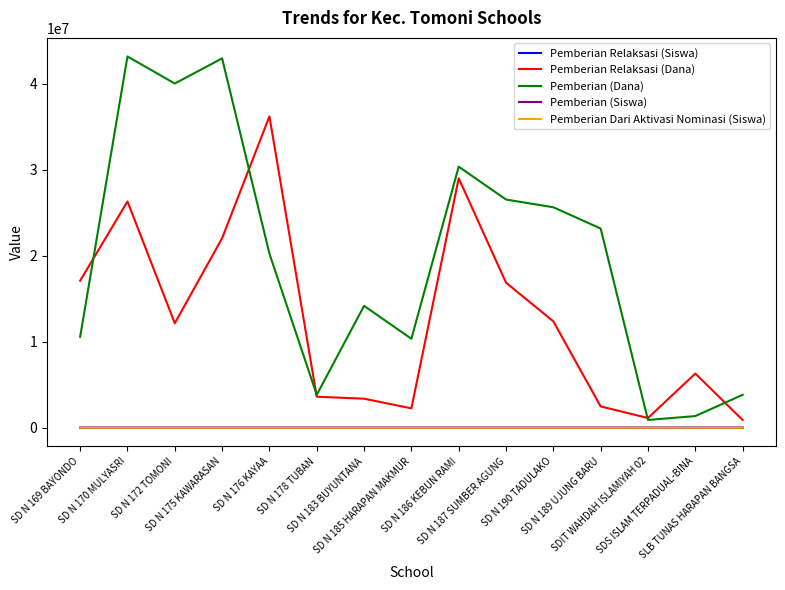

What is the maximum value shown in the chart?

43200000